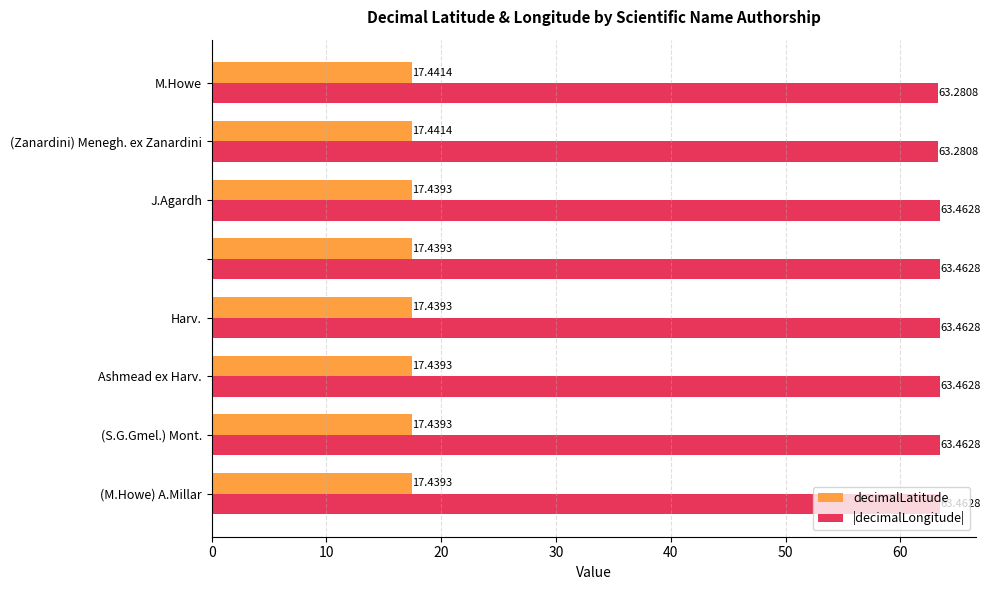

At how many categories does at least one series exceed 63?

8